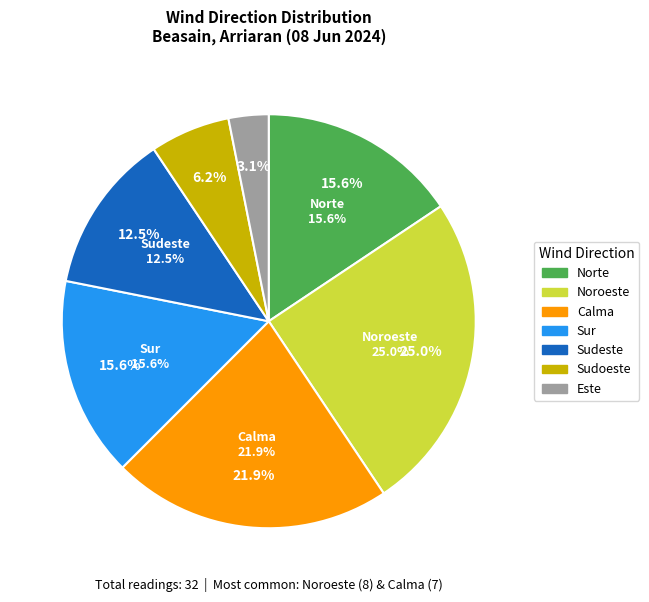

What is the change in value from Sur to Sudoeste?

-3